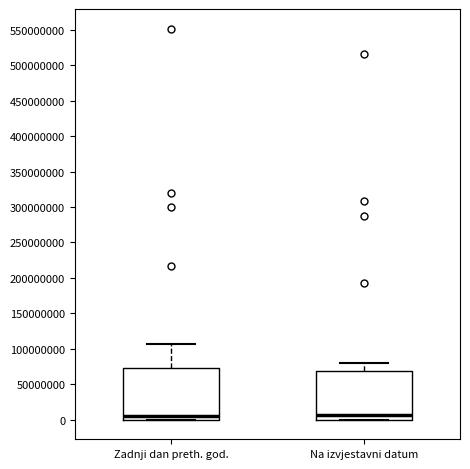

Where does the upper whisker of the box for Zadnji dan preth. god. end on the y-axis? The values are not printed on the chart, so give them approximately, as read against the axis.

105000000